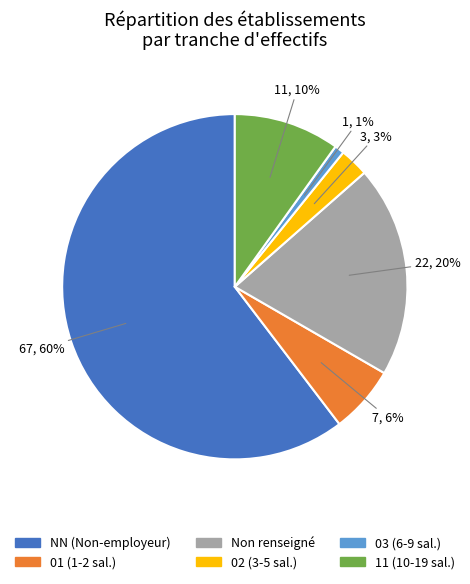

Is there any slice that represents more than half of the pie?

Yes